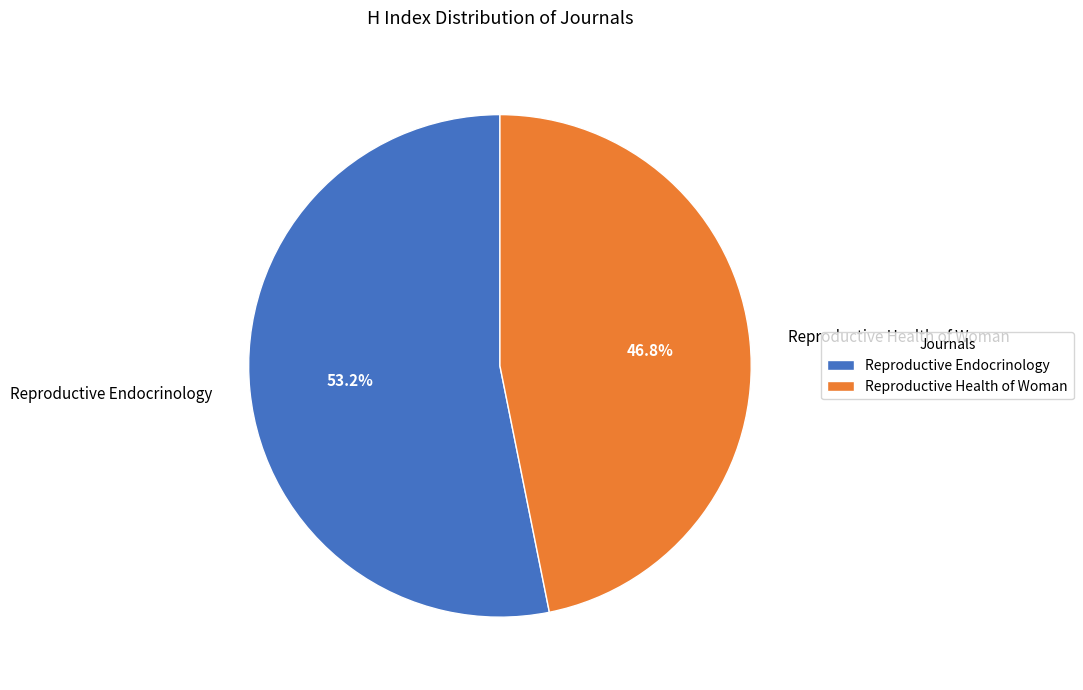

What percentage is the Reproductive Endocrinology slice, to the nearest percent?

53%